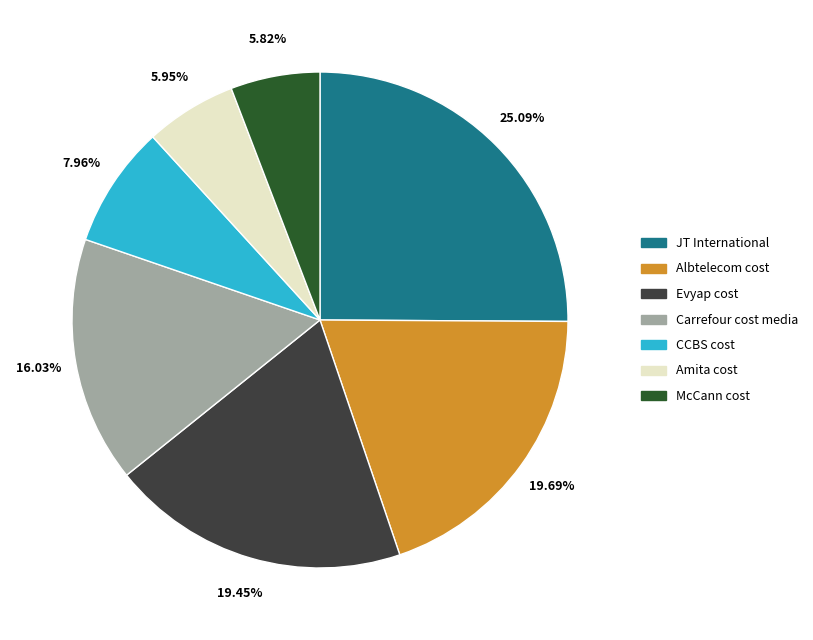

Count the number of slices in the pie.

7